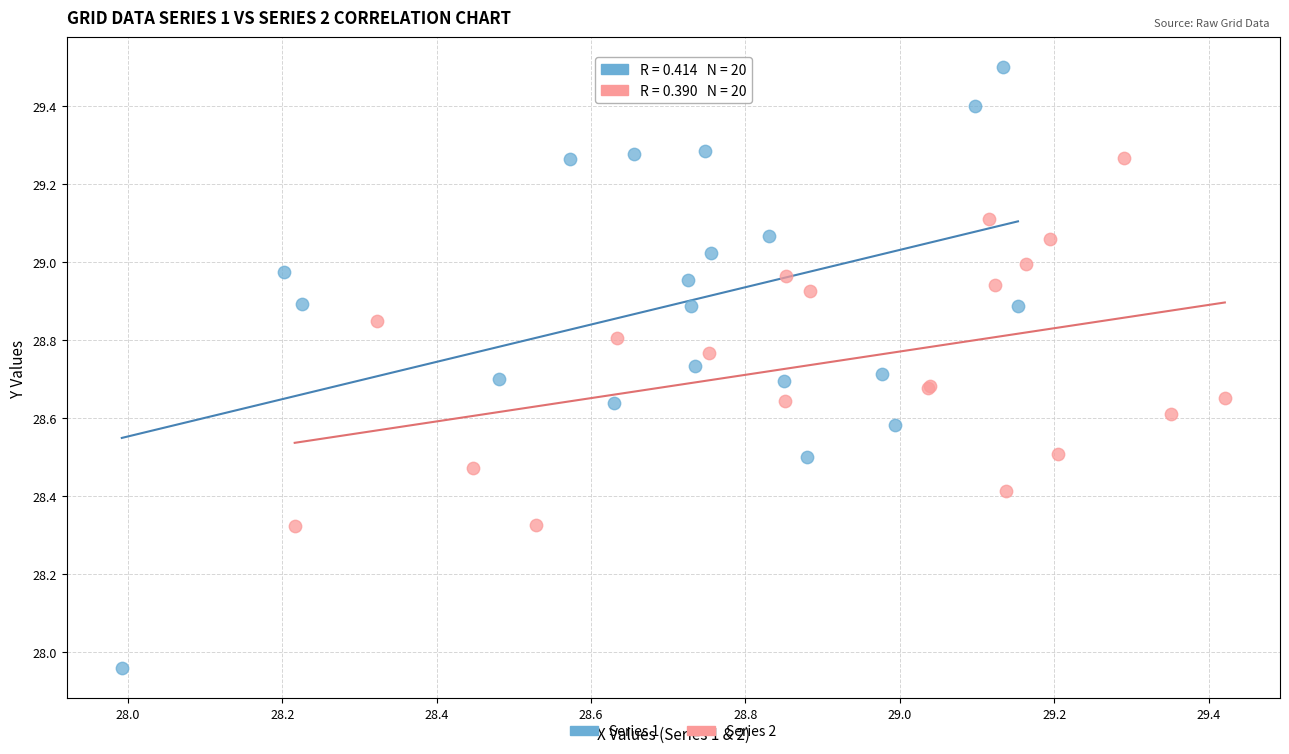

Which series has the largest Y range (max minus min)?

Series 1